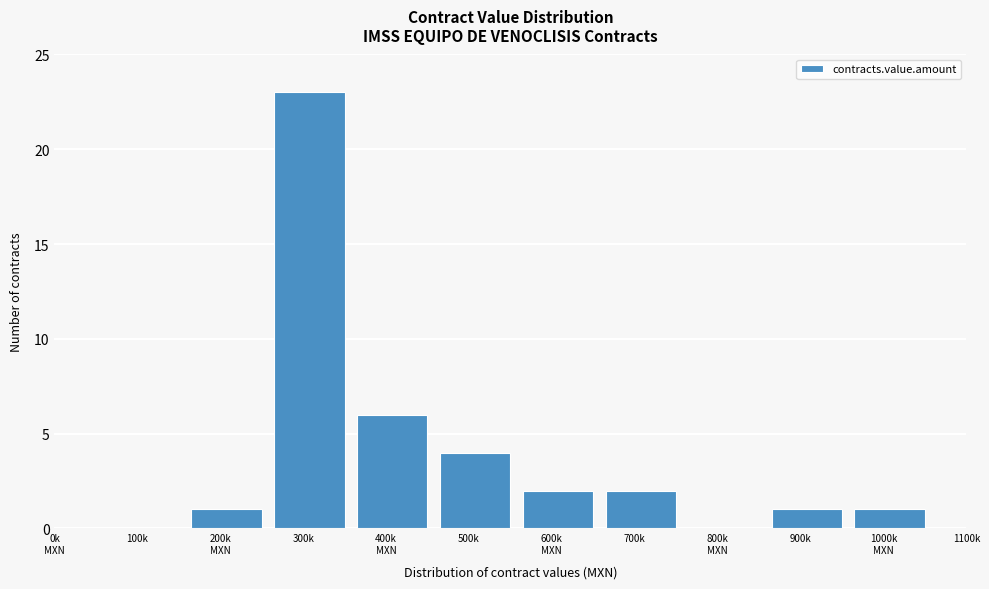

The value at 700k is 1. True or false?

False